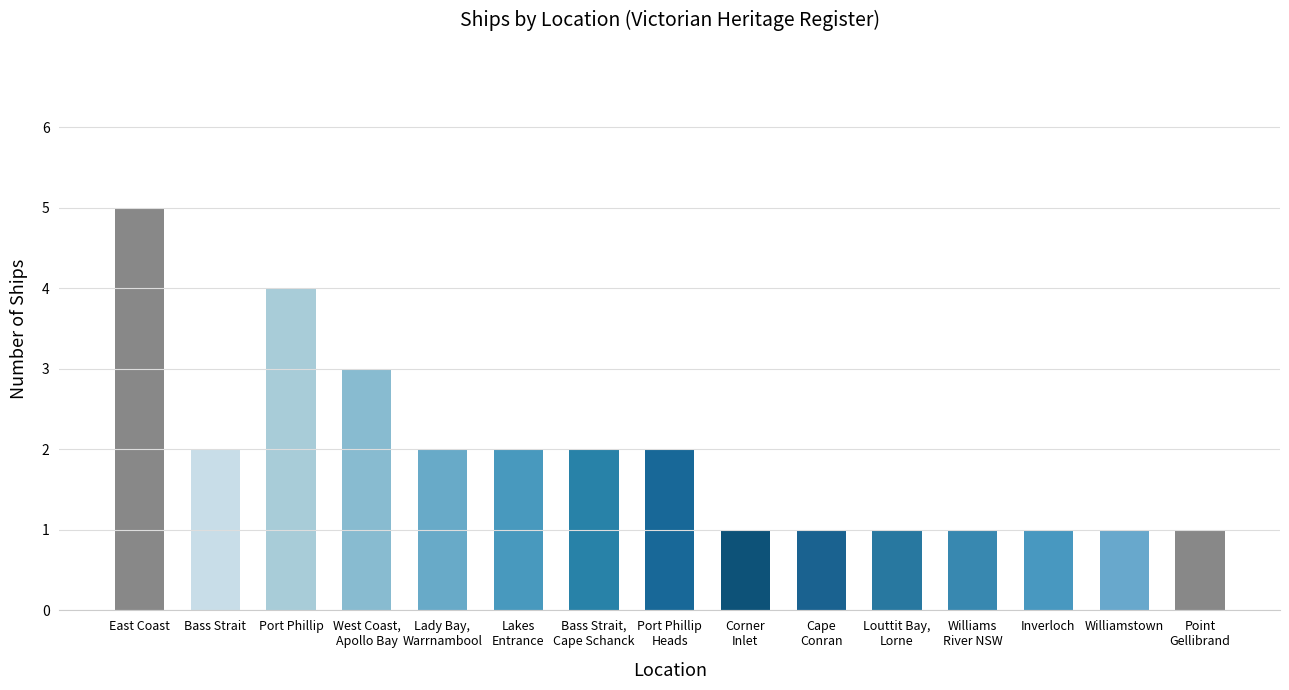

What is the ratio of the value at West Coast,
Apollo Bay to the value at Port Phillip?

0.8